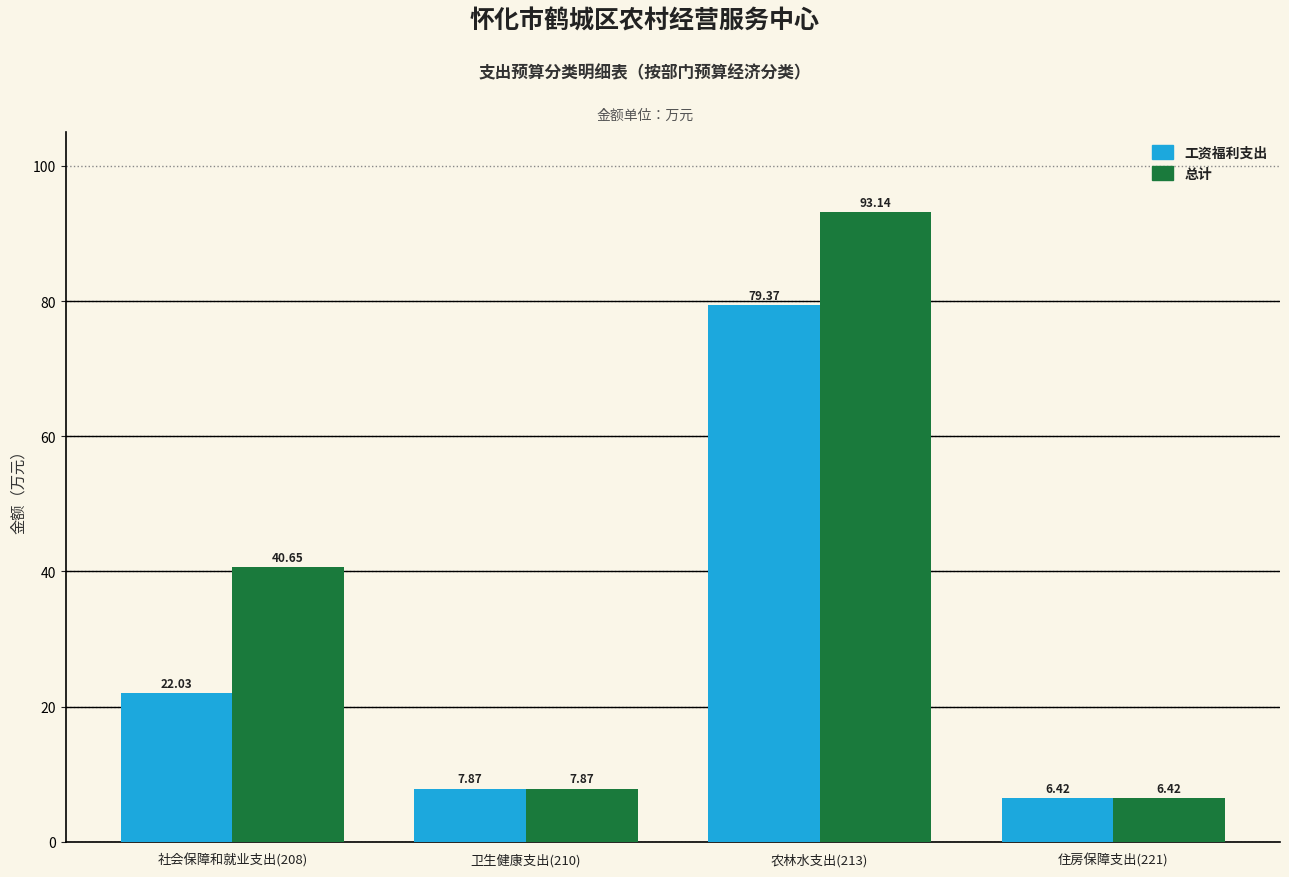

What is the sum of all 总计 values?

148.1